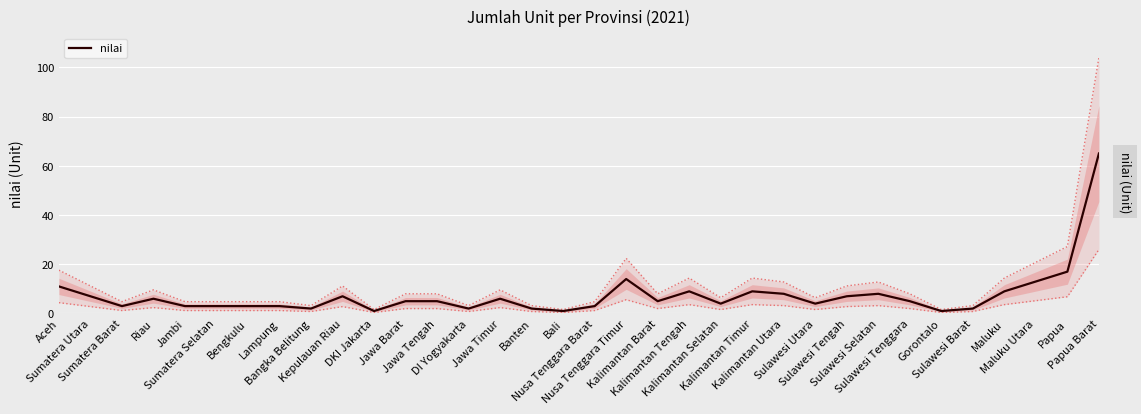

Is this an area chart (filled region under the line)?

No